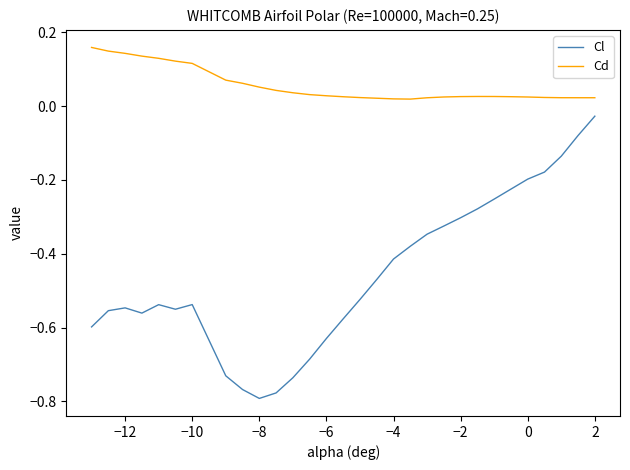

What is the difference between the maximum and minimum values in the Cl series?

0.8